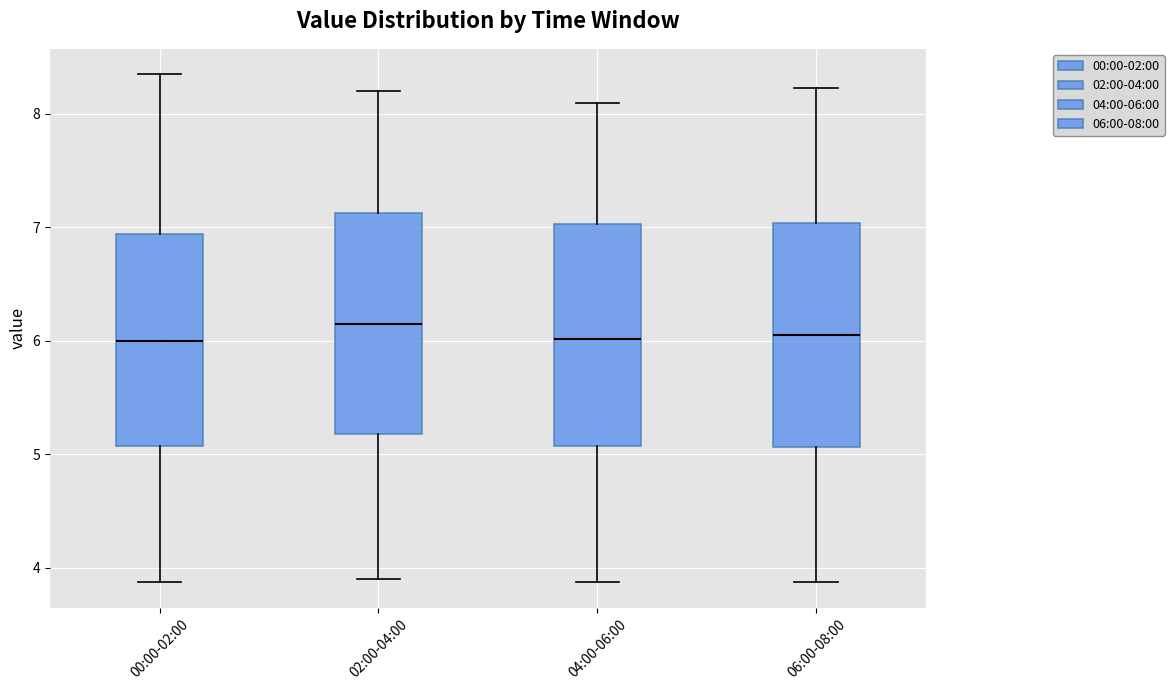

Reading left to right, read every box against the y-axis: the position of its median line, the range the box covers, and the ends of its whiskers. The values are not printed on the chart, so give them approximately, as read against the axis.

00:00-02:00: median 6.0, box 5.1 to 6.9, whiskers 3.9 to 8.4
02:00-04:00: median 6.2, box 5.2 to 7.1, whiskers 3.9 to 8.2
04:00-06:00: median 6.0, box 5.1 to 7.0, whiskers 3.9 to 8.1
06:00-08:00: median 6.1, box 5.1 to 7.0, whiskers 3.9 to 8.2